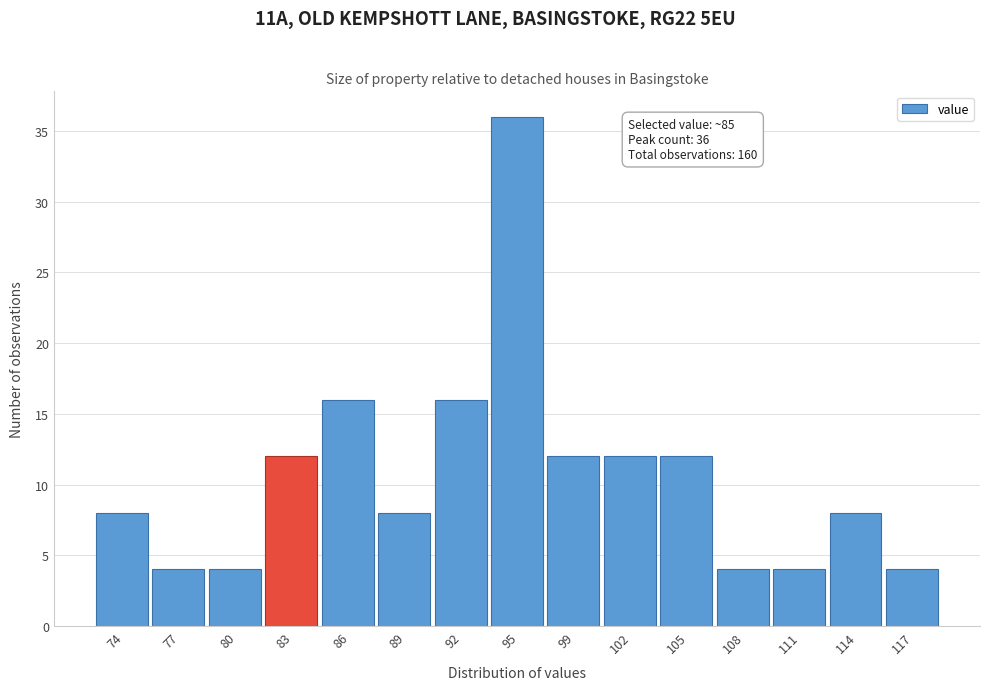

Reading right to left, what are all the values shown in this chart?

4	8	4	4	12	12	12	36	16	8	16	12	4	4	8